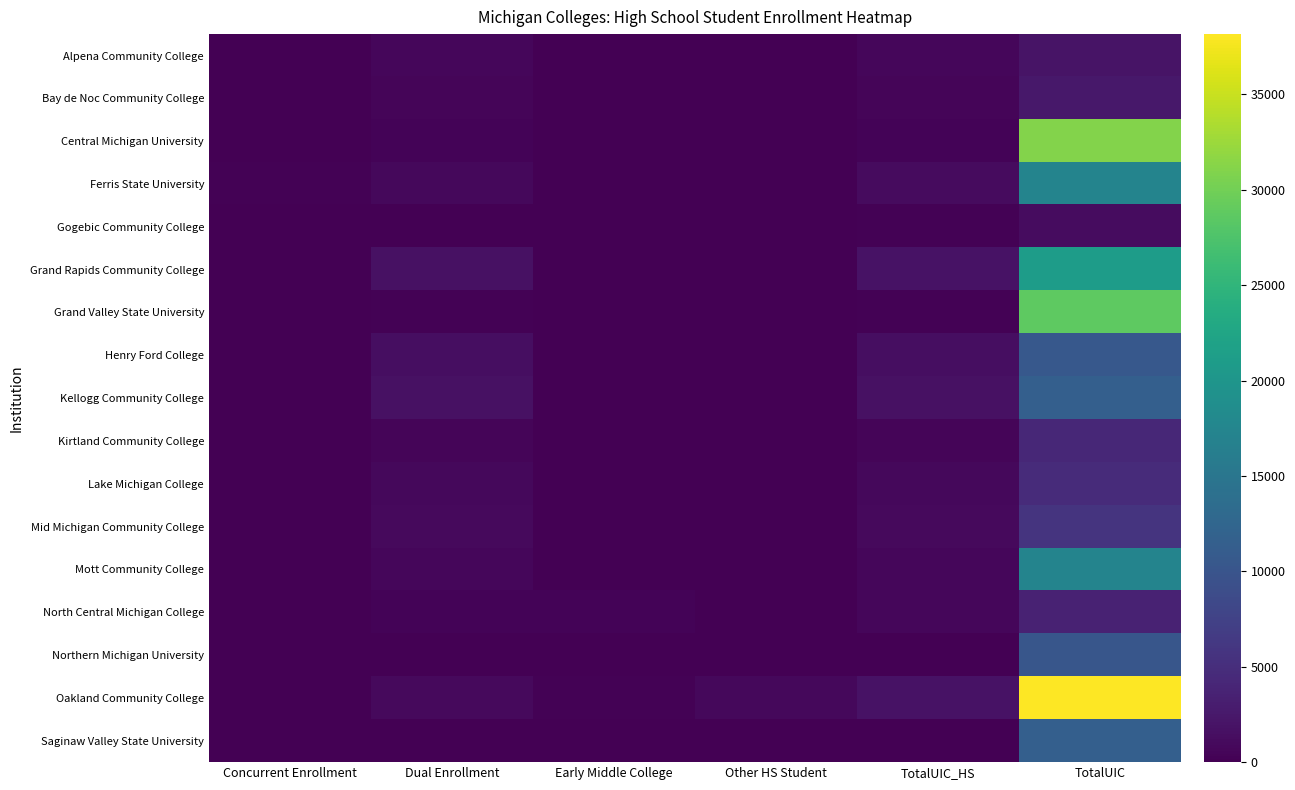

At how many categories does at least one series exceed 21297?

1